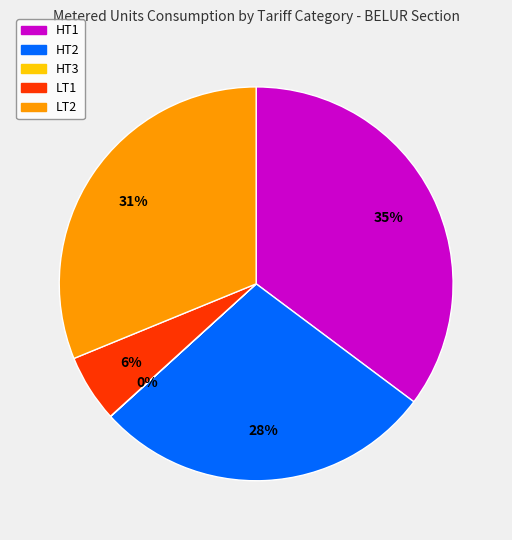

To the nearest percent, what is the difference between the largest and smallest slice percentages?

35%